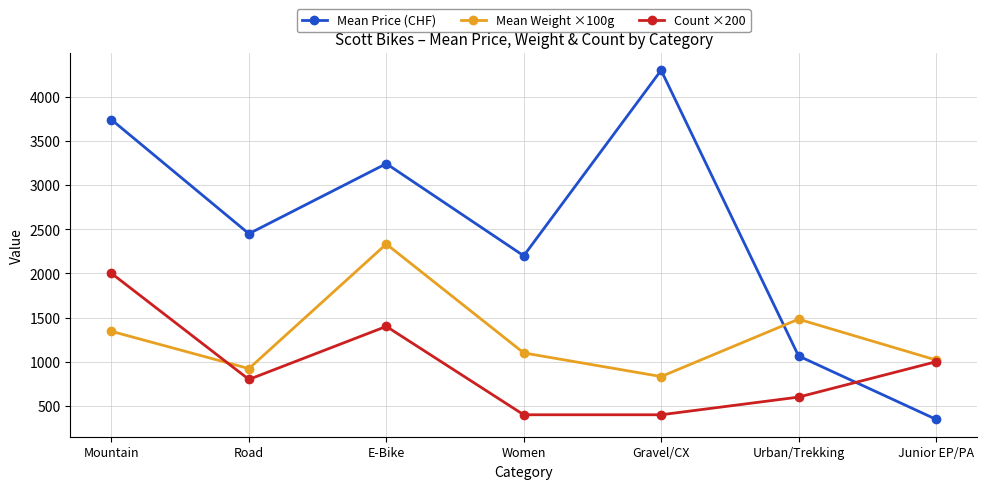

Which series has the largest range (max minus min)?

Mean Price (CHF)